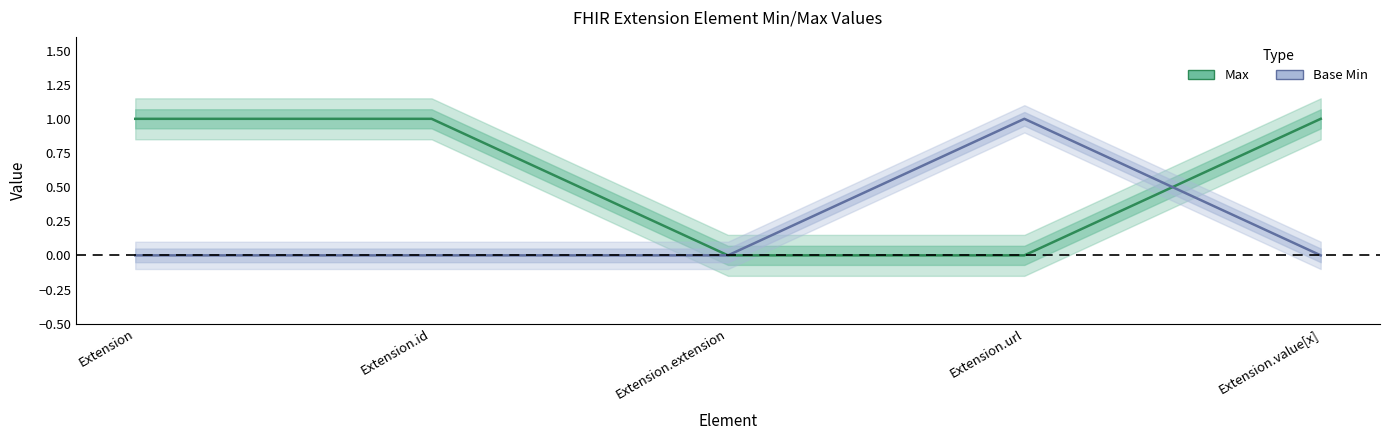

What position from the right is Extension.url?

2